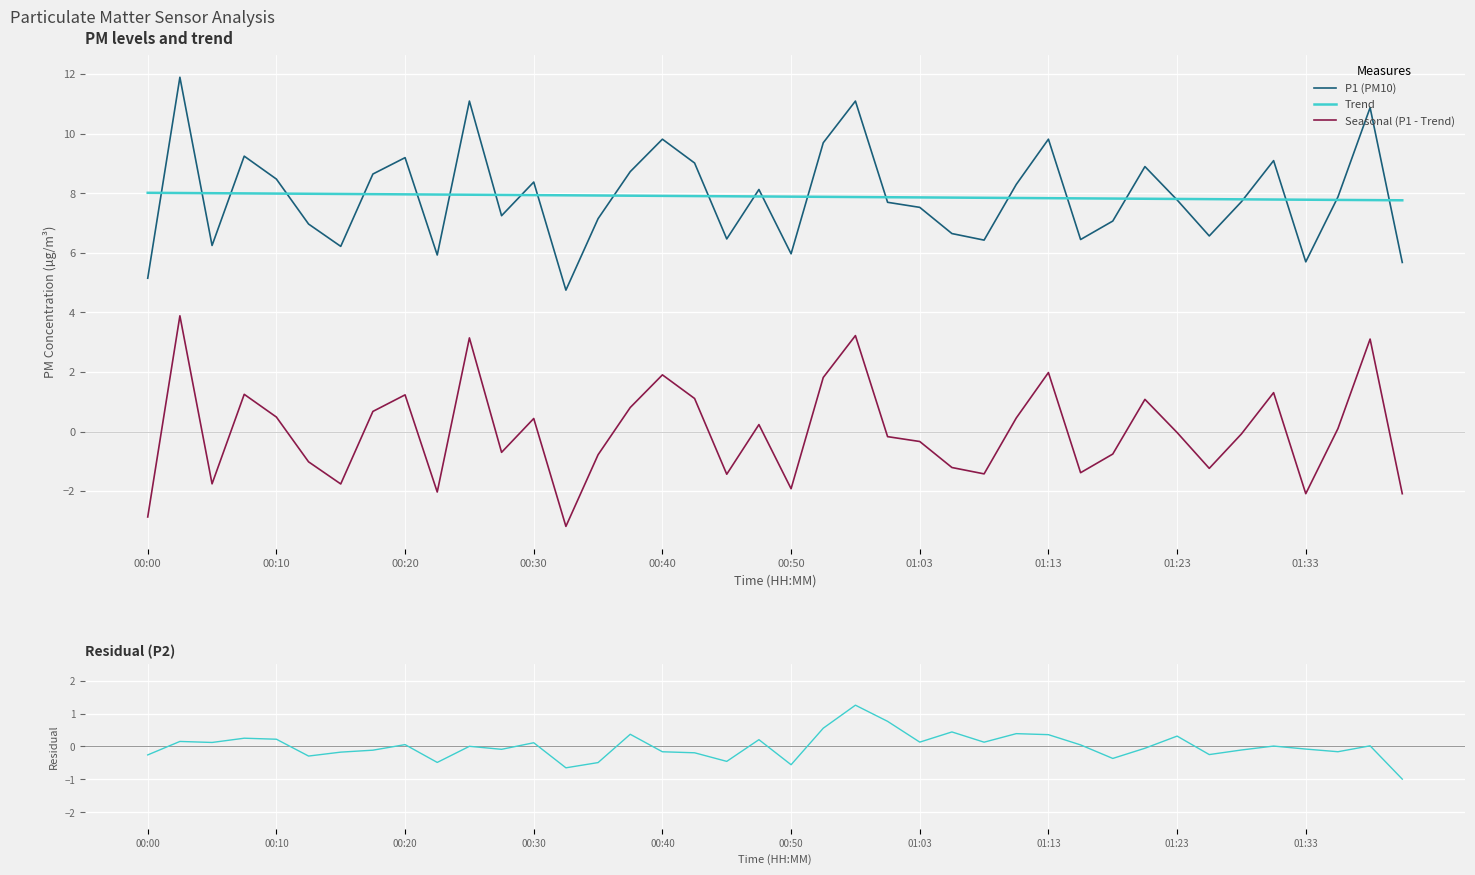

Which series has the largest total across all categories?

P1 (PM10)